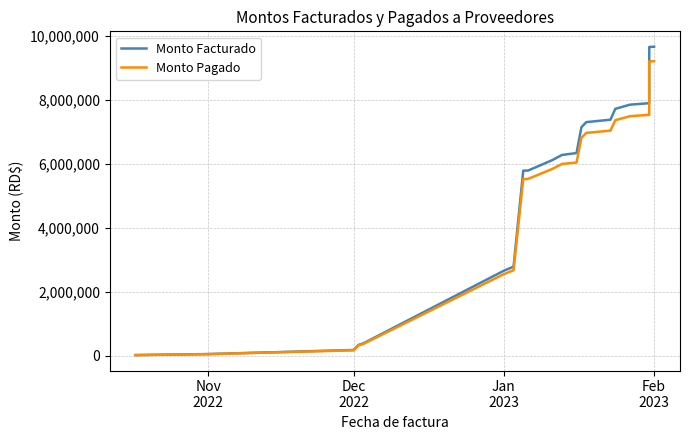

True or false: Monto Pagado has a value of 2283122.1 at 15.

False